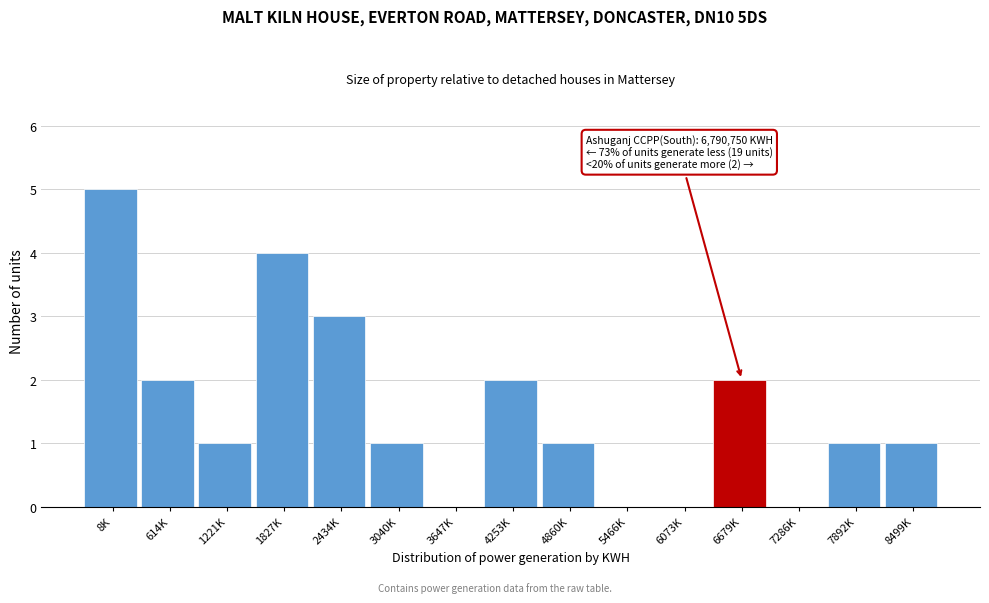

Reading left to right, list all the values displayed in this chart.

8K=5	614K=2	1221K=1	1827K=4	2434K=3	3040K=1	3647K=0	4253K=2	4860K=1	5466K=0	6073K=0	6679K=2	7286K=0	7892K=1	8499K=1